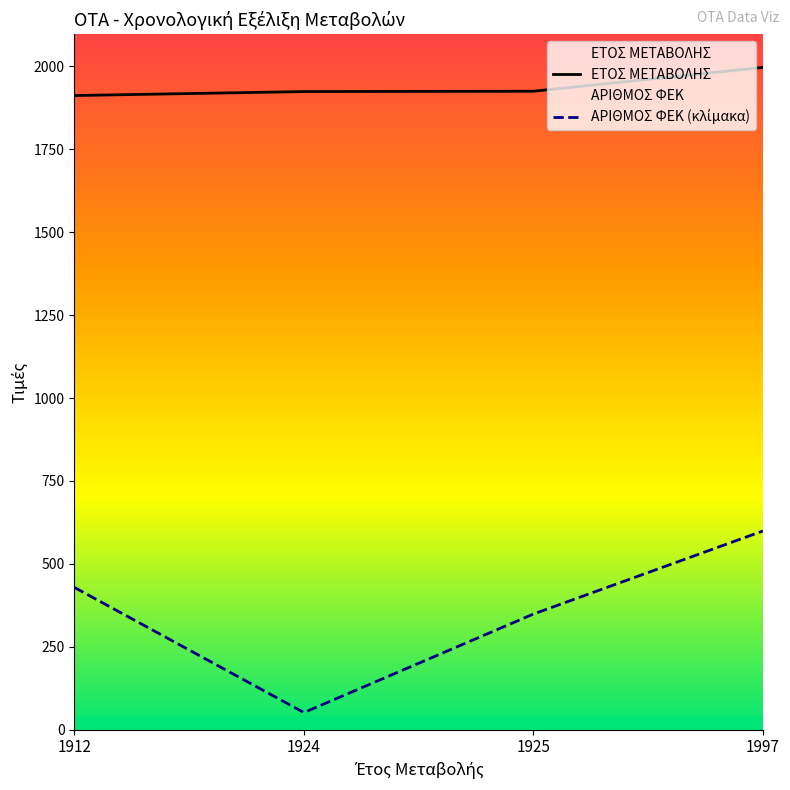

Where is ΕΤΟΣ ΜΕΤΑΒΟΛΗΣ nearest to the value 1954?

1925